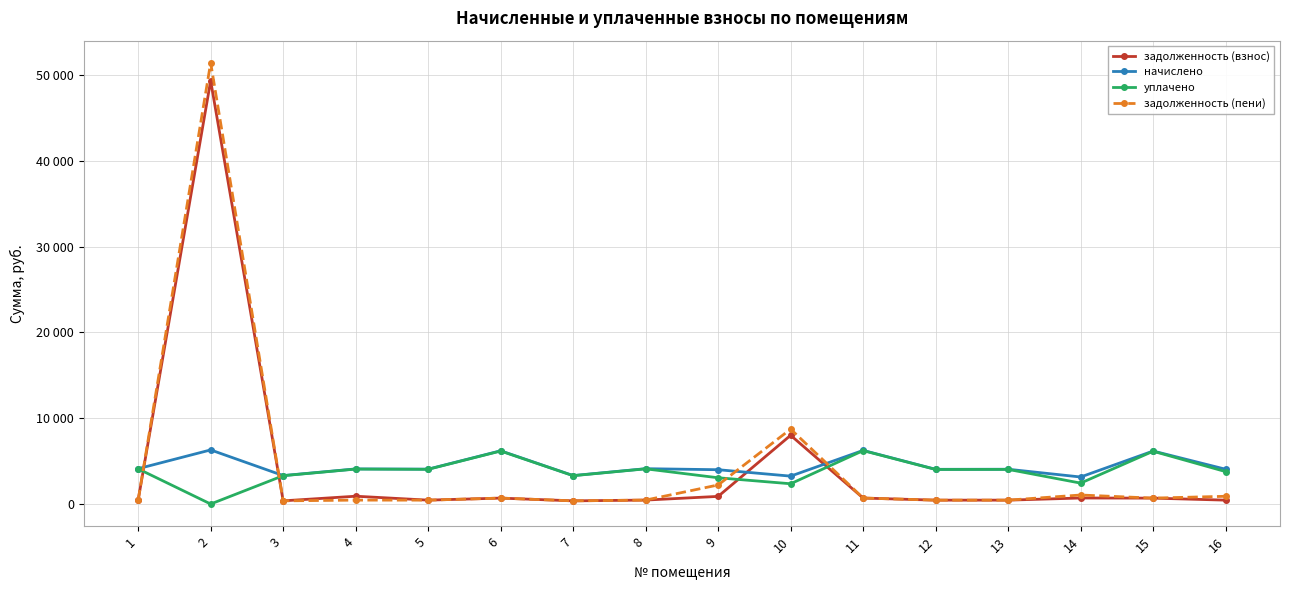

Does the chart have visible grid lines?

Yes